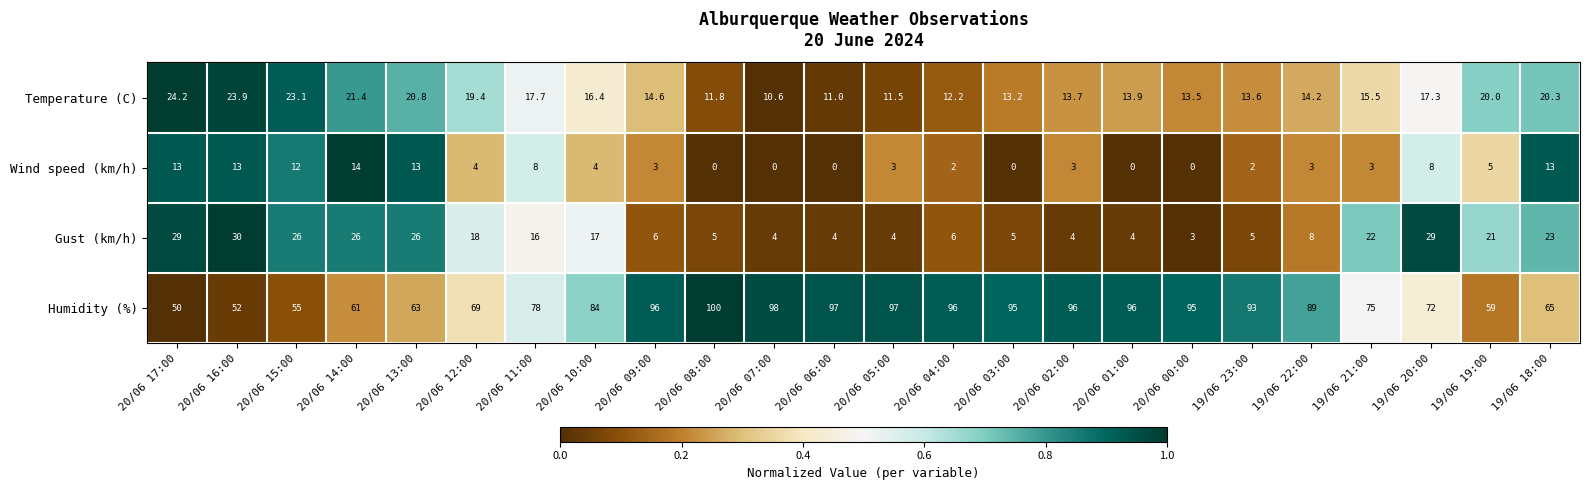

True or false: Temperature (C) has a value of 23.1 at 20/06 15:00.

True